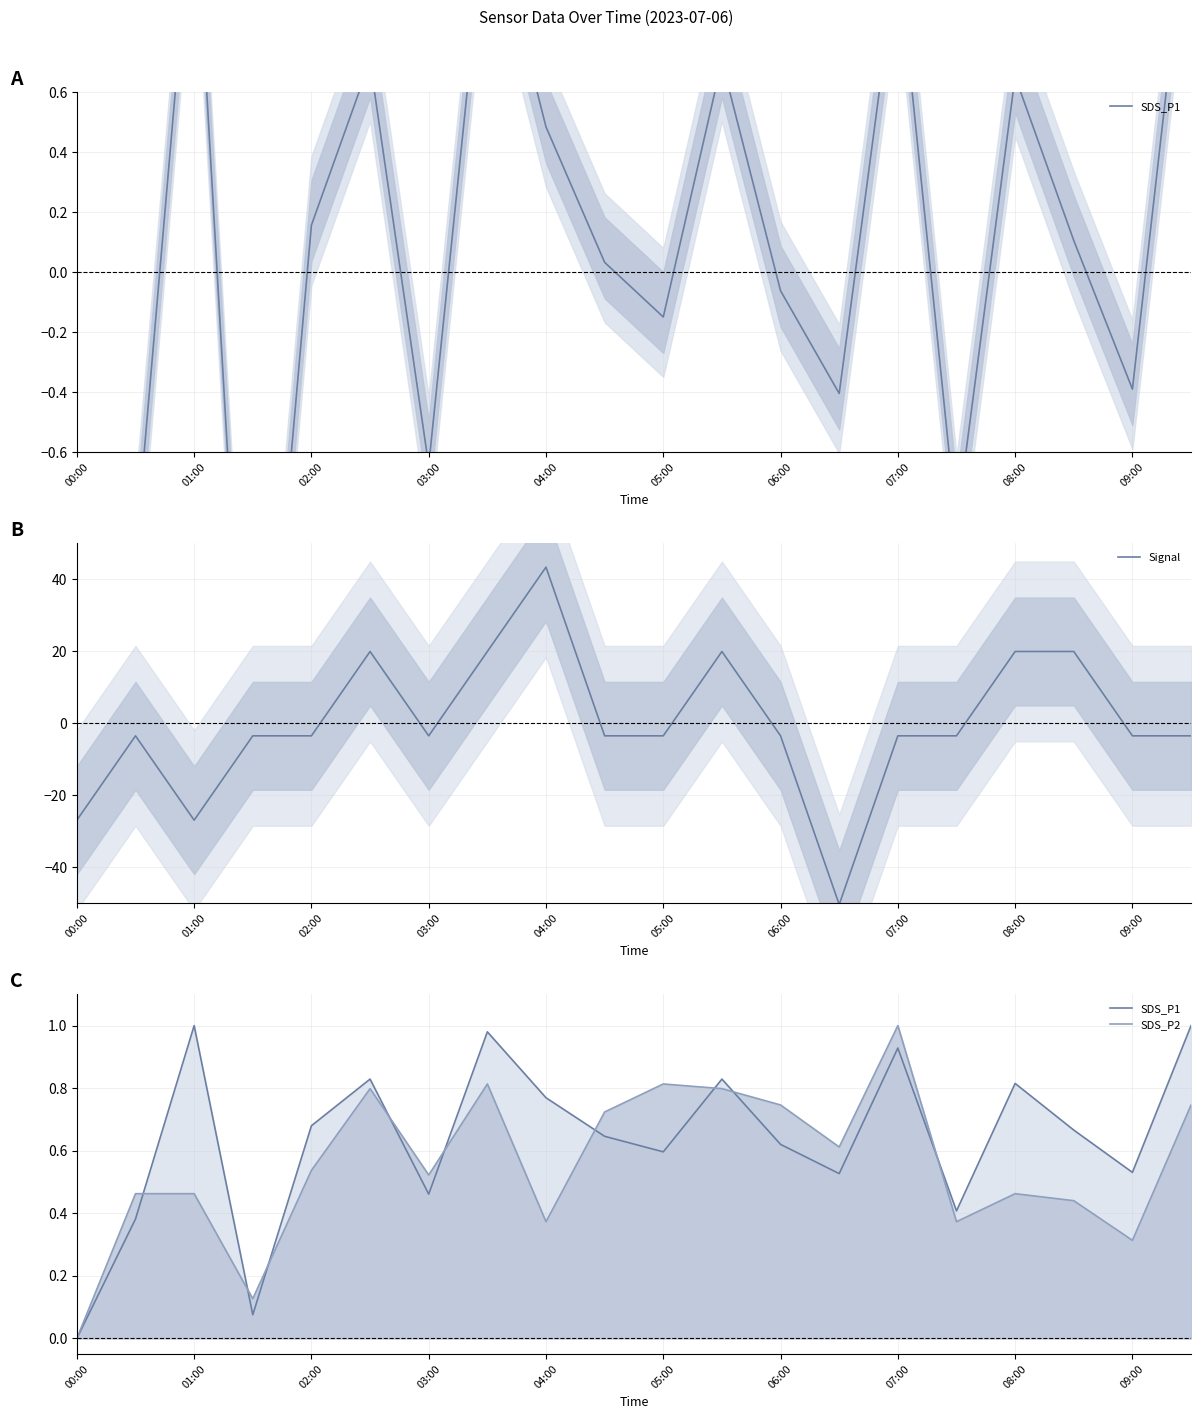

True or false: SDS_P1 has more than 2 interior local peaks.

True